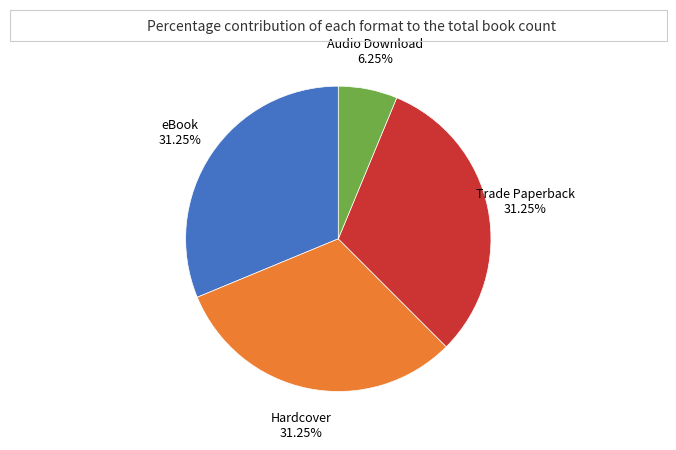

Approximately how many times larger is the value at Trade Paperback compared to Audio Download?

5.0